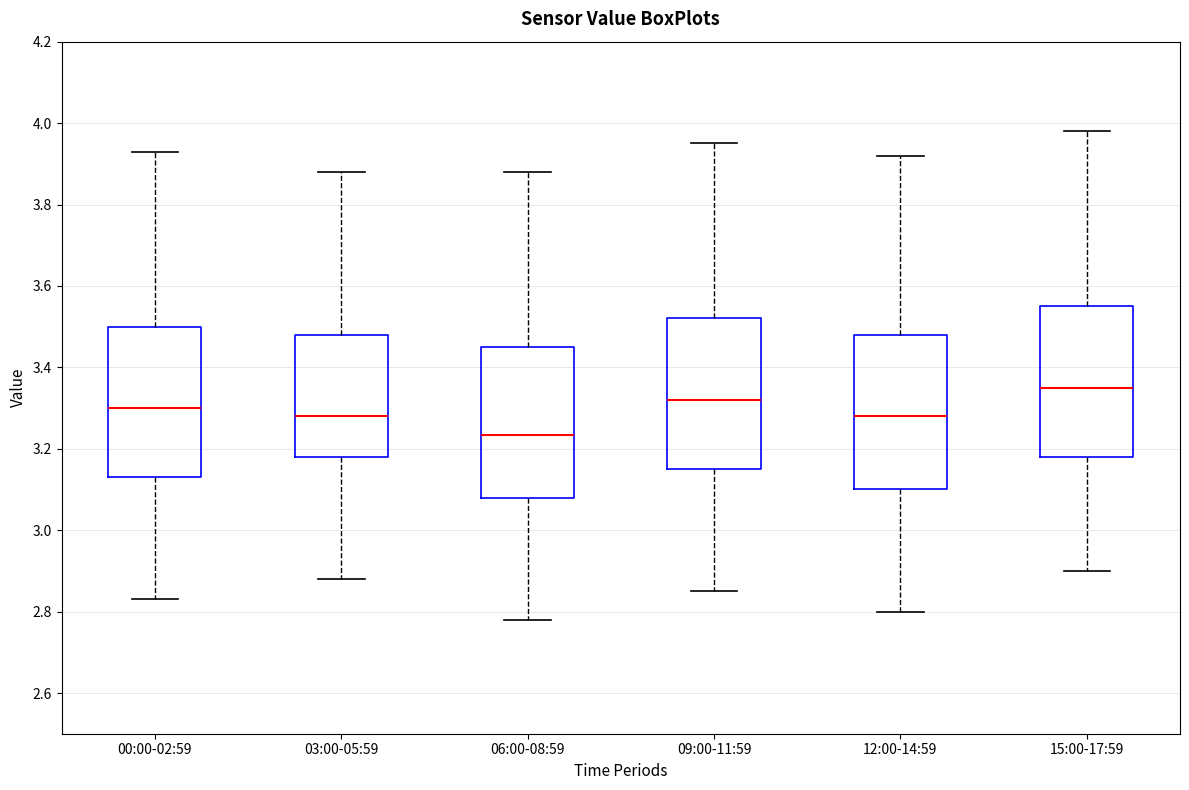

Where does the lower whisker of the box for 03:00-05:59 end on the y-axis? The values are not printed on the chart, so give them approximately, as read against the axis.

2.88